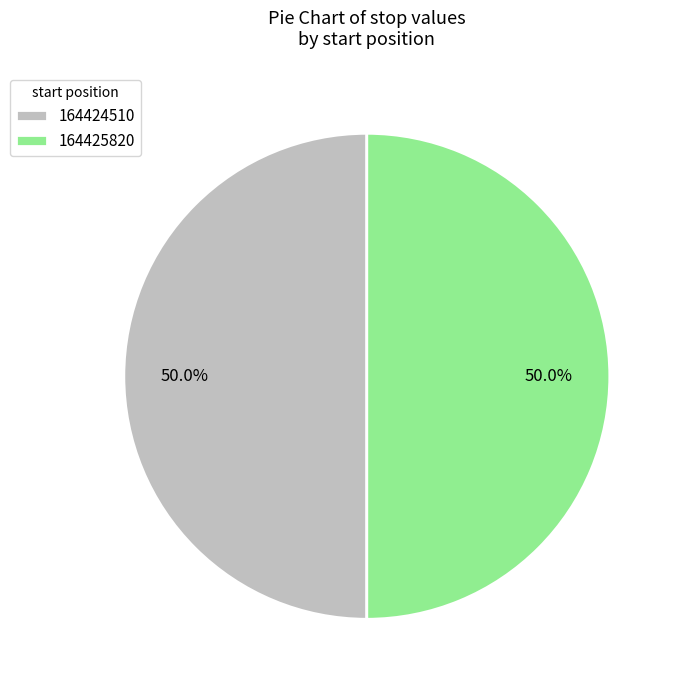

What is the ratio of the value at 164425820 to the value at 164424510?

1.0